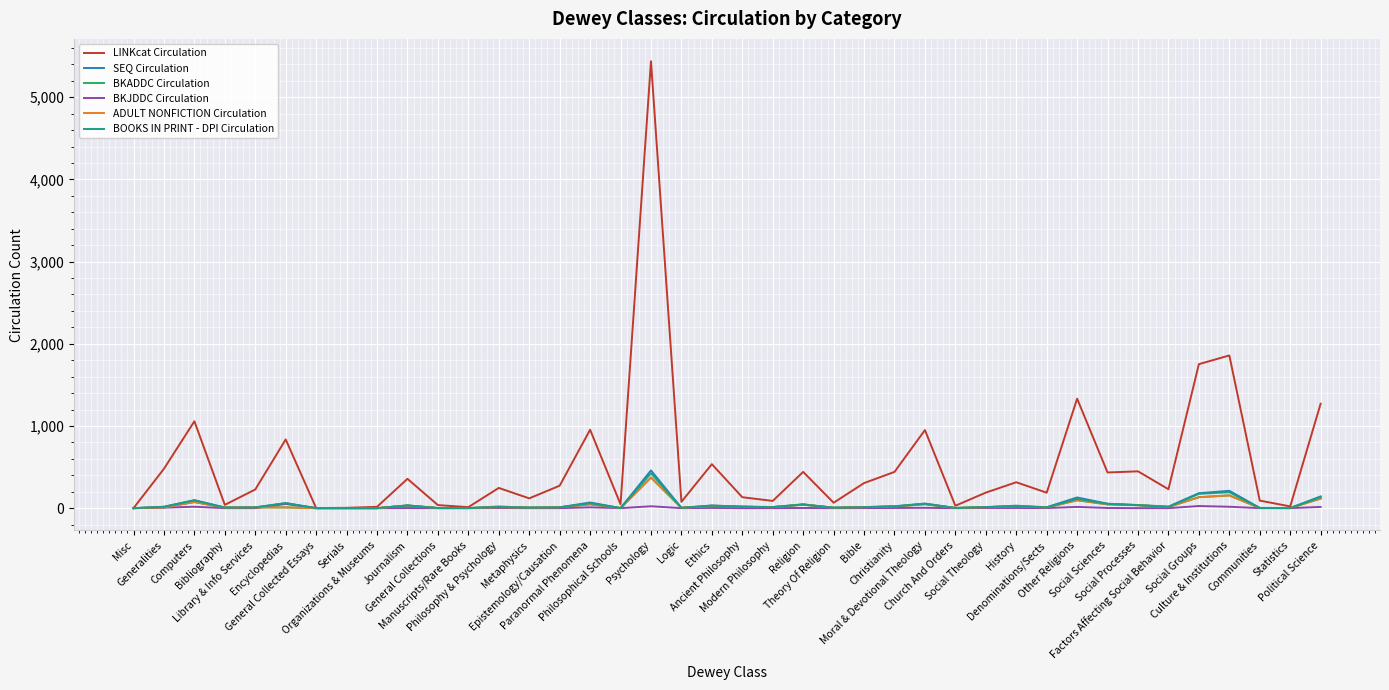

True or false: BKADDC Circulation and LINKcat Circulation cross at least once.

False